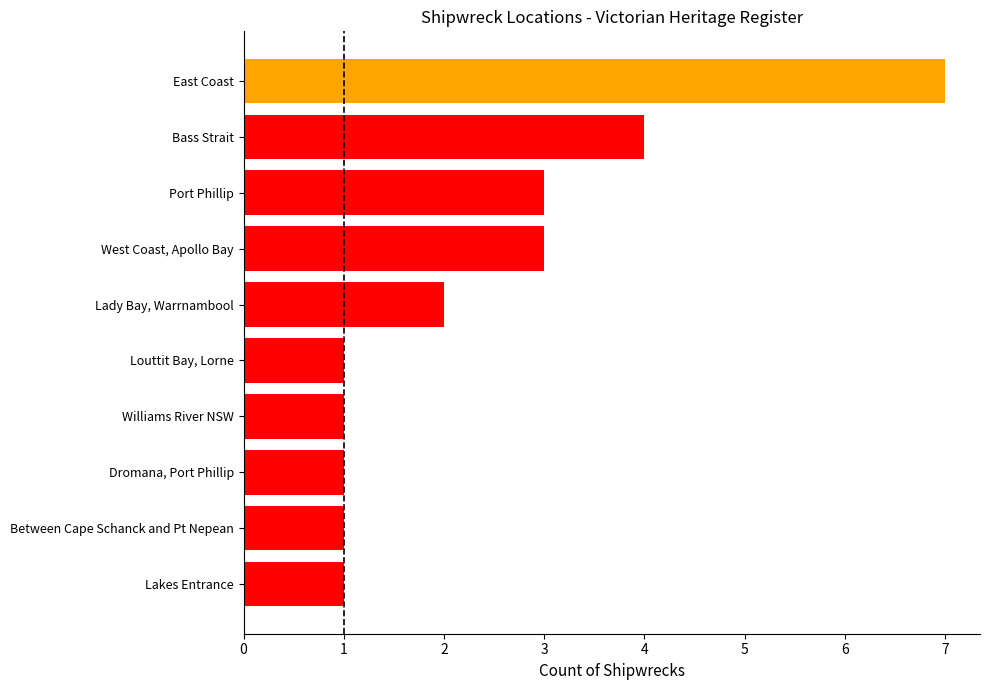

The value at West Coast, Apollo Bay is 3. True or false?

True